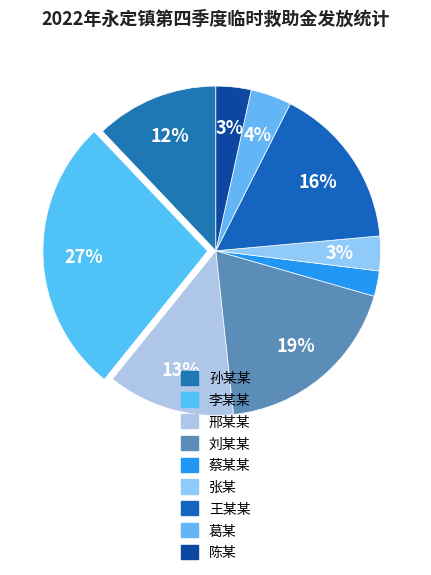

Do 孙某某 and 刘某某 together represent more than half of the pie?

No